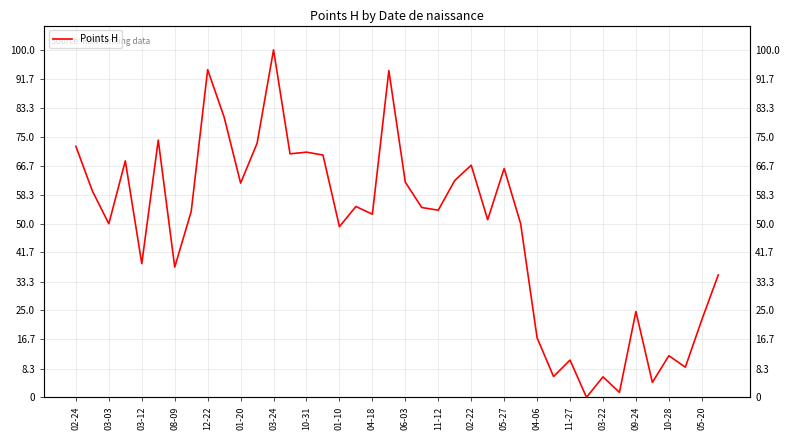

Count the number of data series in this chart.

1